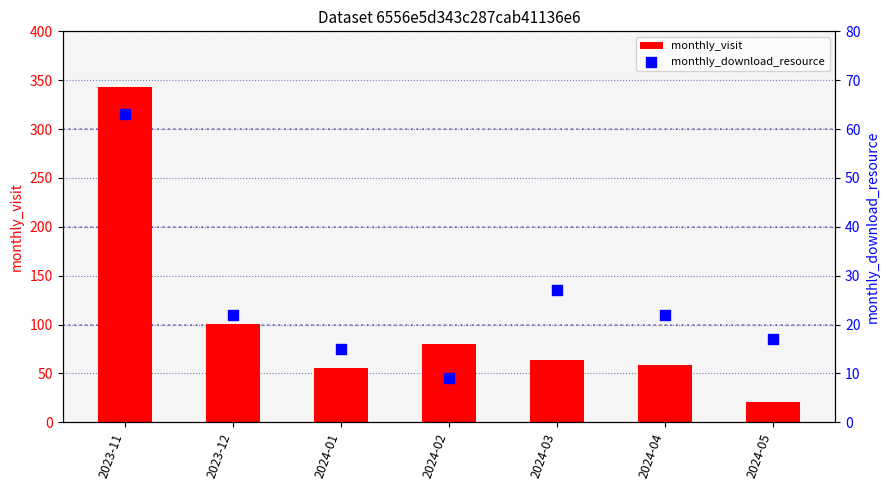

Which series has the largest total across all categories?

monthly_visit